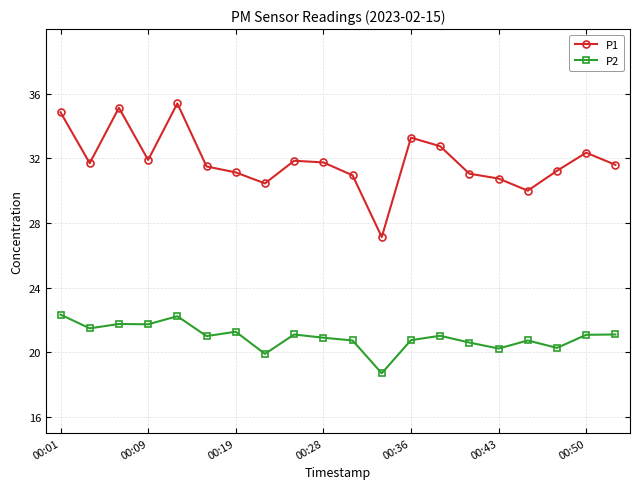

What is the maximum value for P1?

35.4